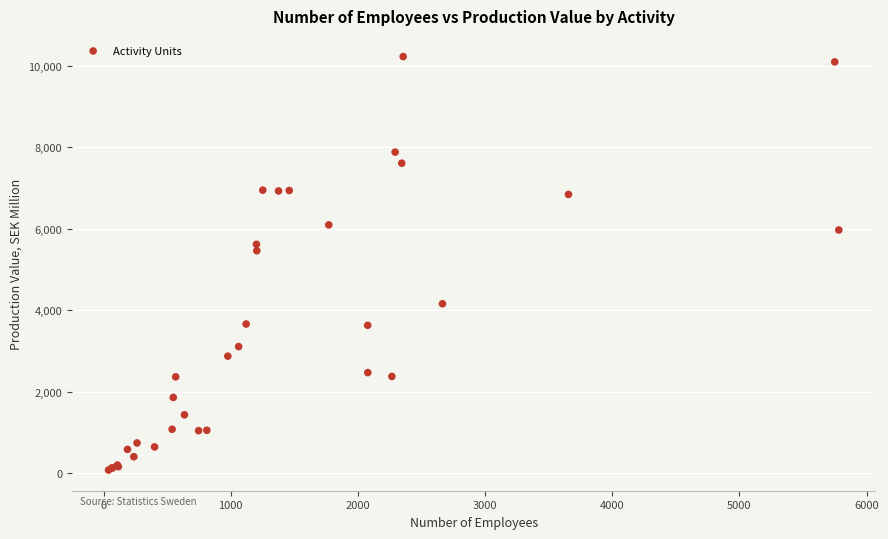

What Y value in the scatter plot is closest to 5150?

5459